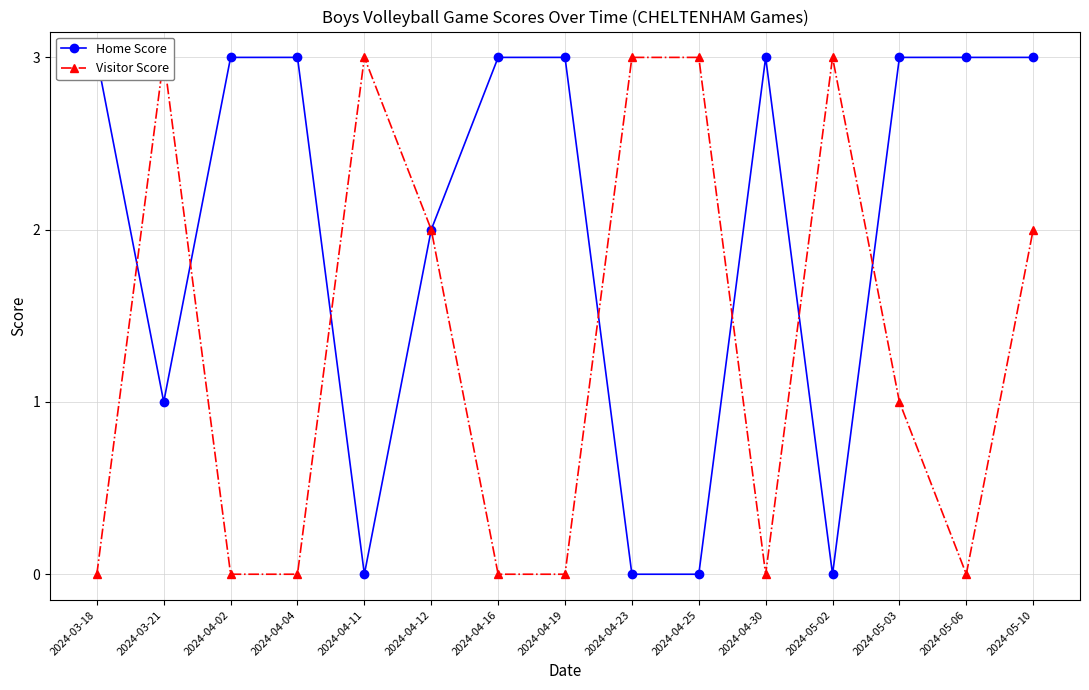

Is it true that Visitor Score equals 3 at 2024-05-10?

False